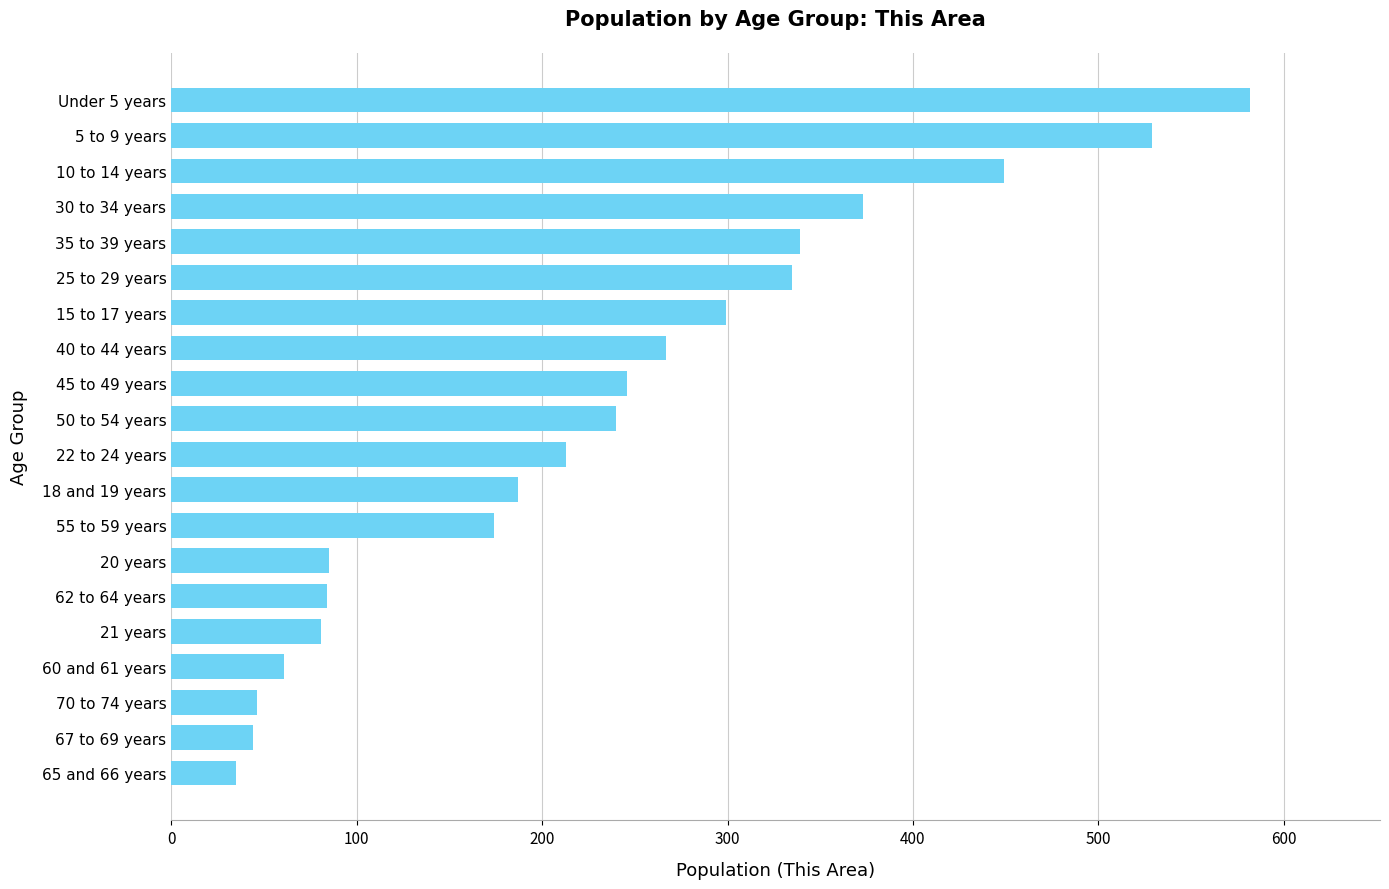

What is the change in value from 50 to 54 years to 15 to 17 years?

+59